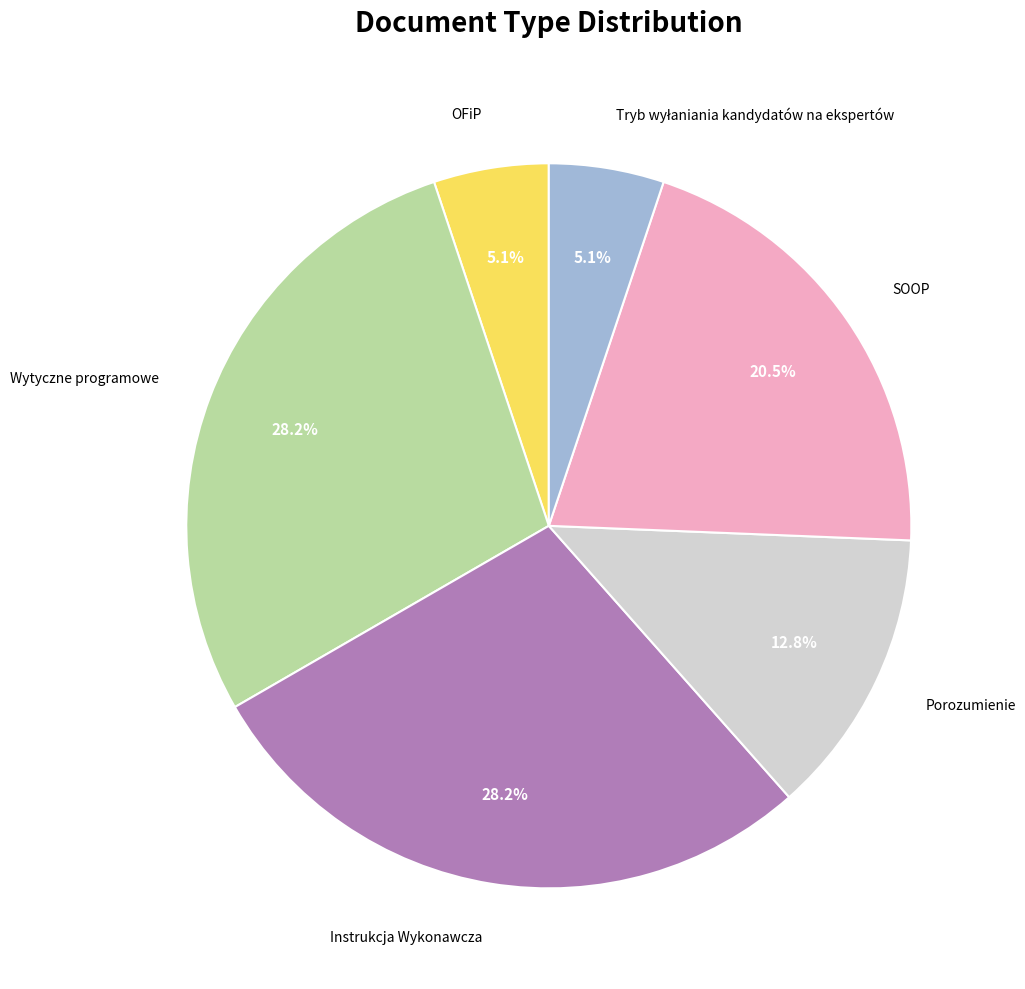

What percentage do Porozumienie and SOOP together represent?

33.3%